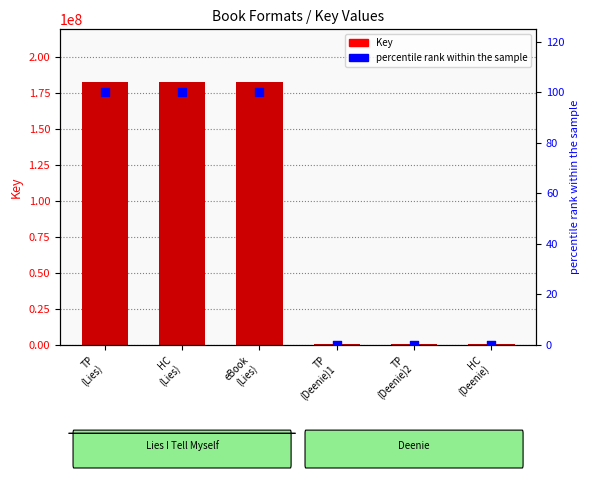

Which series reaches the minimum Y coordinate?

percentile rank within the sample